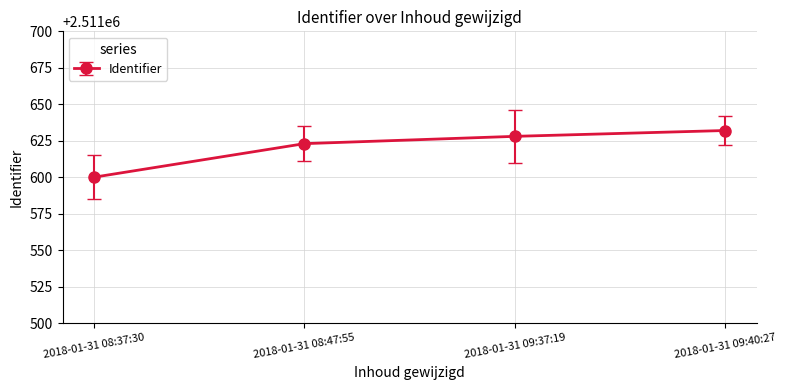

What is the value of the 4th point from the left?

2511632